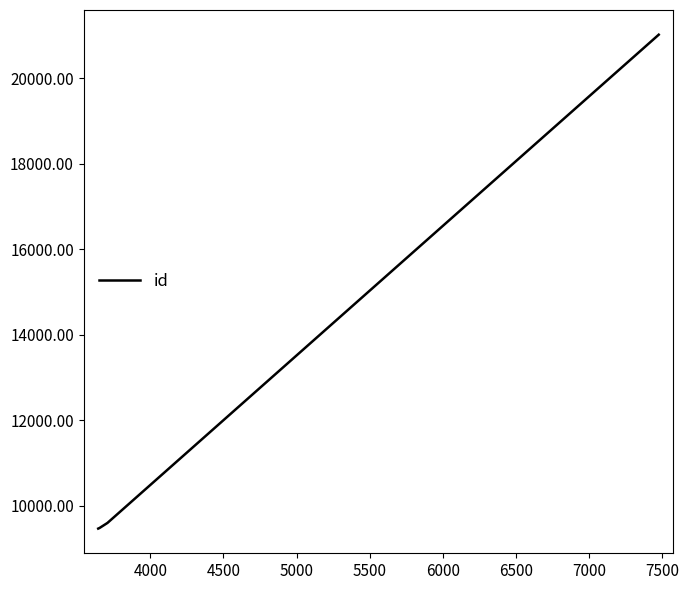

What is the minimum value shown in the chart?

9467